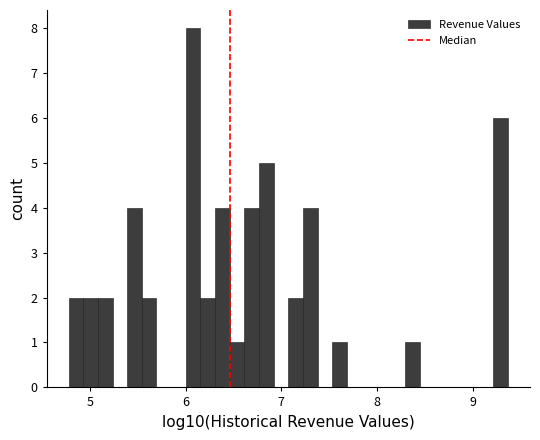

Around what value on the x-axis is the tallest bar? Give the approximate position of its centre, as read against the axis.

6.1